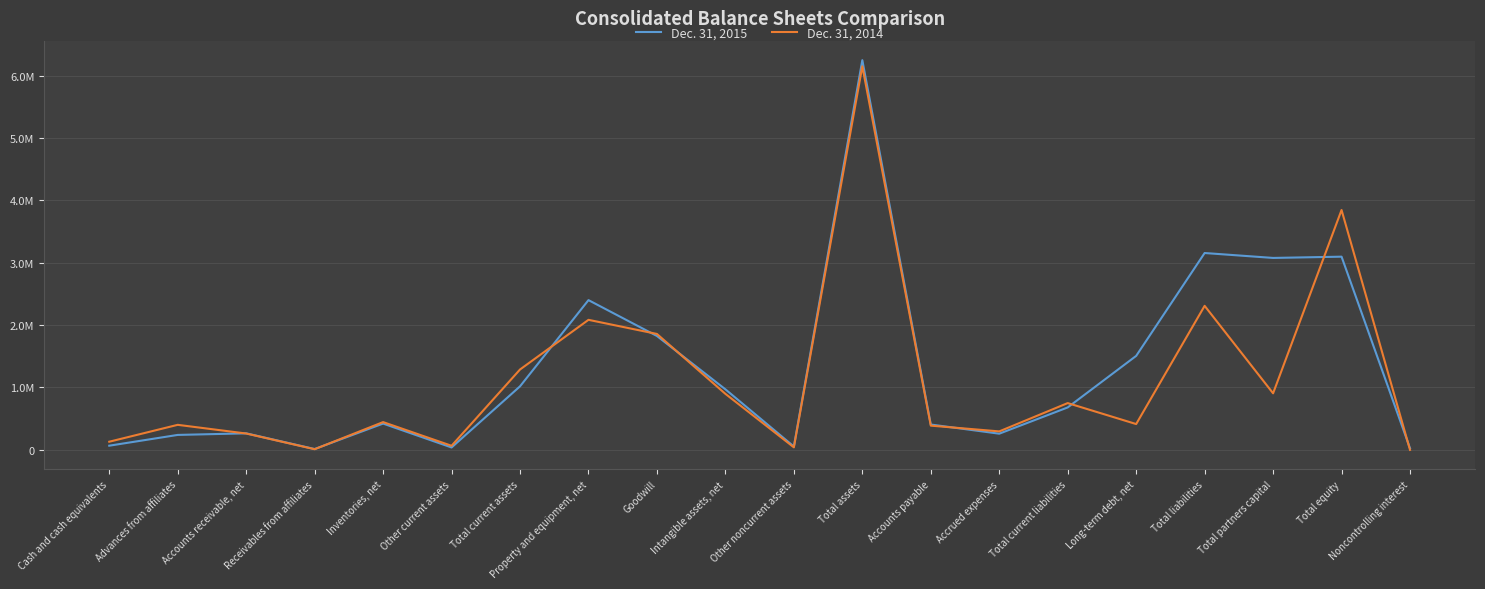

Which series changed the most between Property and equipment, net and Accounts payable?

Dec. 31, 2015